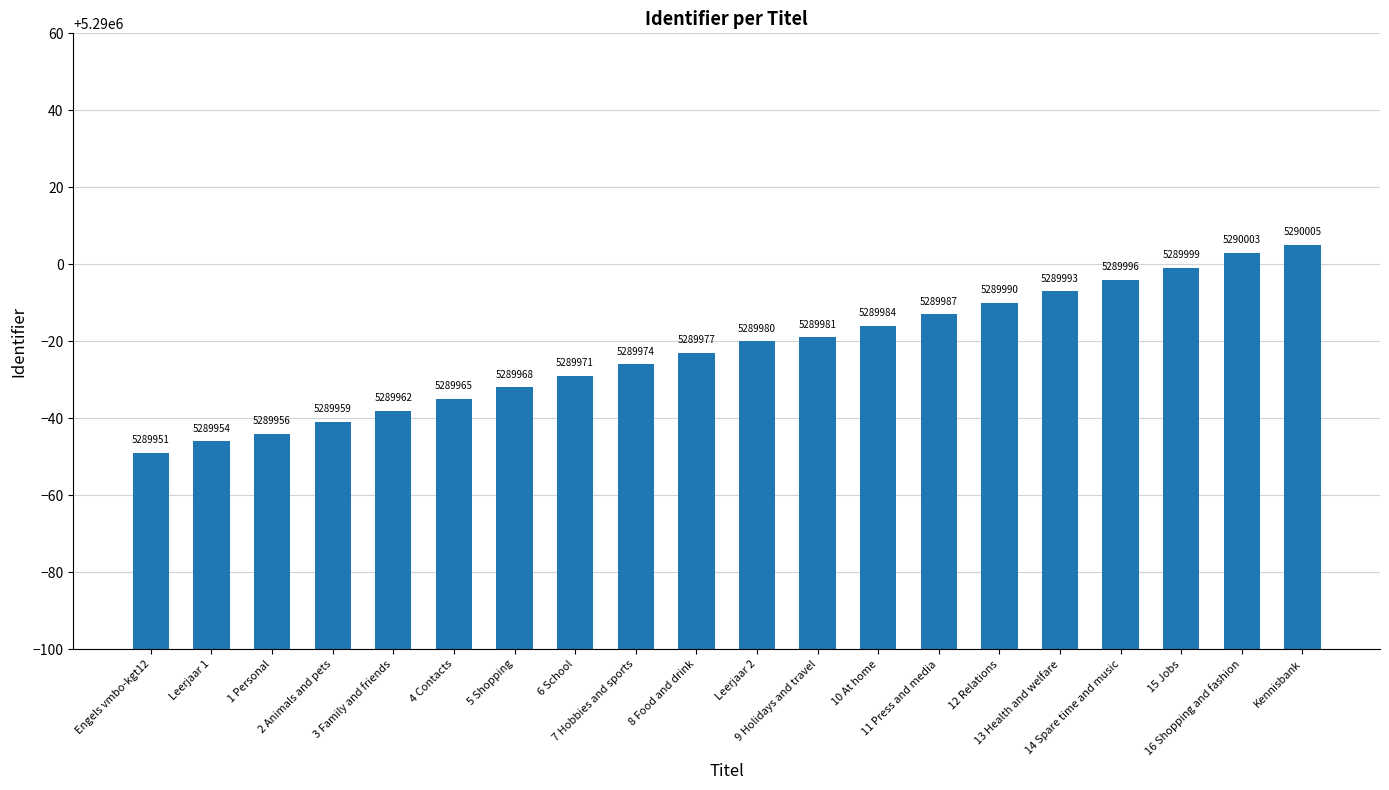

What is the difference between the maximum and minimum values?

54